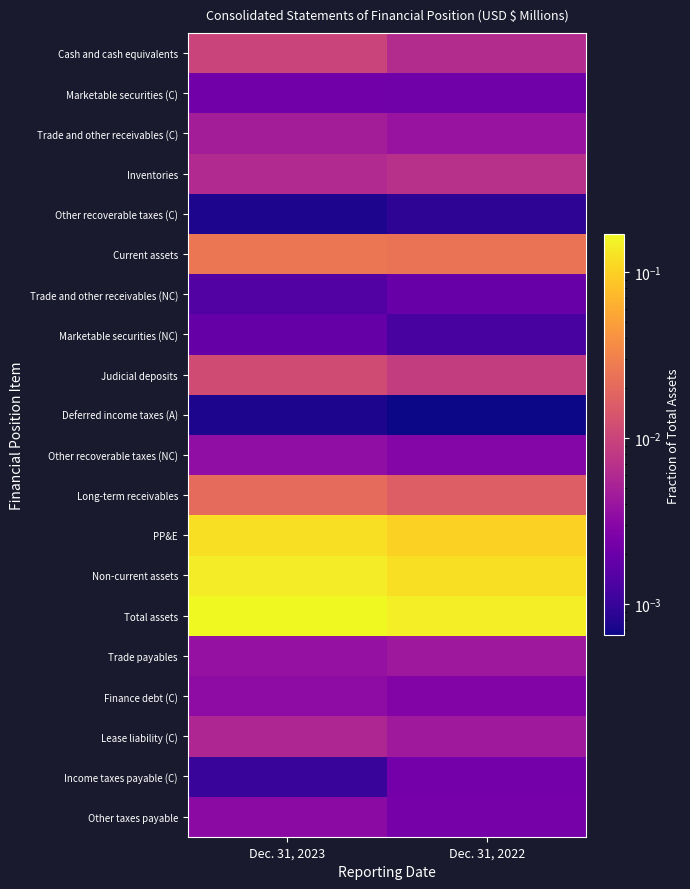

At how many categories does at least one series exceed 0?

2